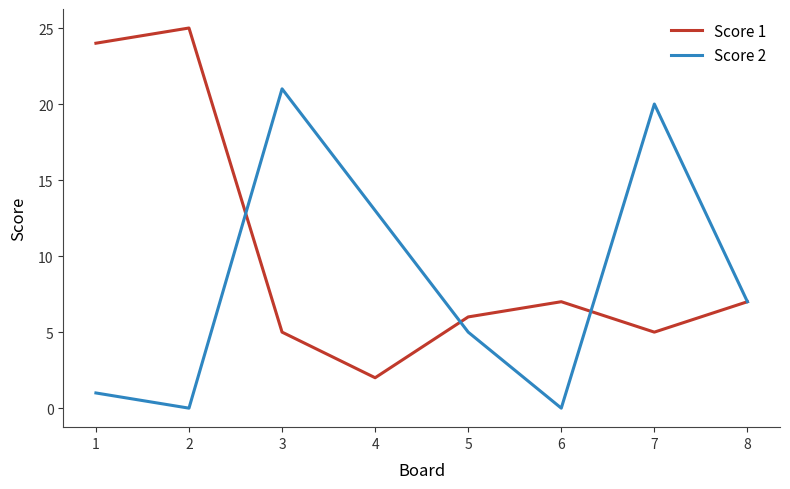

The Score 1 series shows 7 at 8. True or false?

True